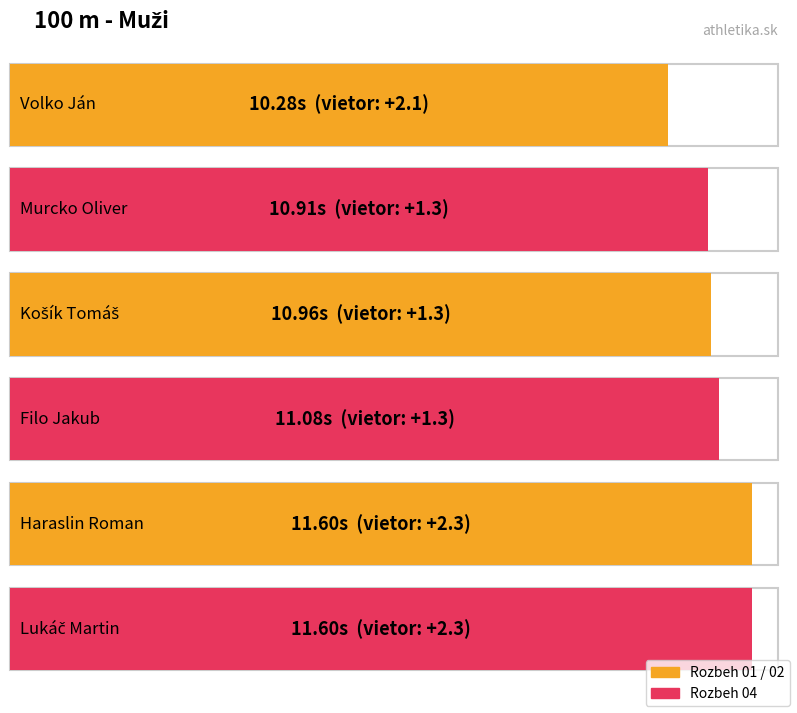

Is it true that the value at Košík Tomáš is 11.0?

True